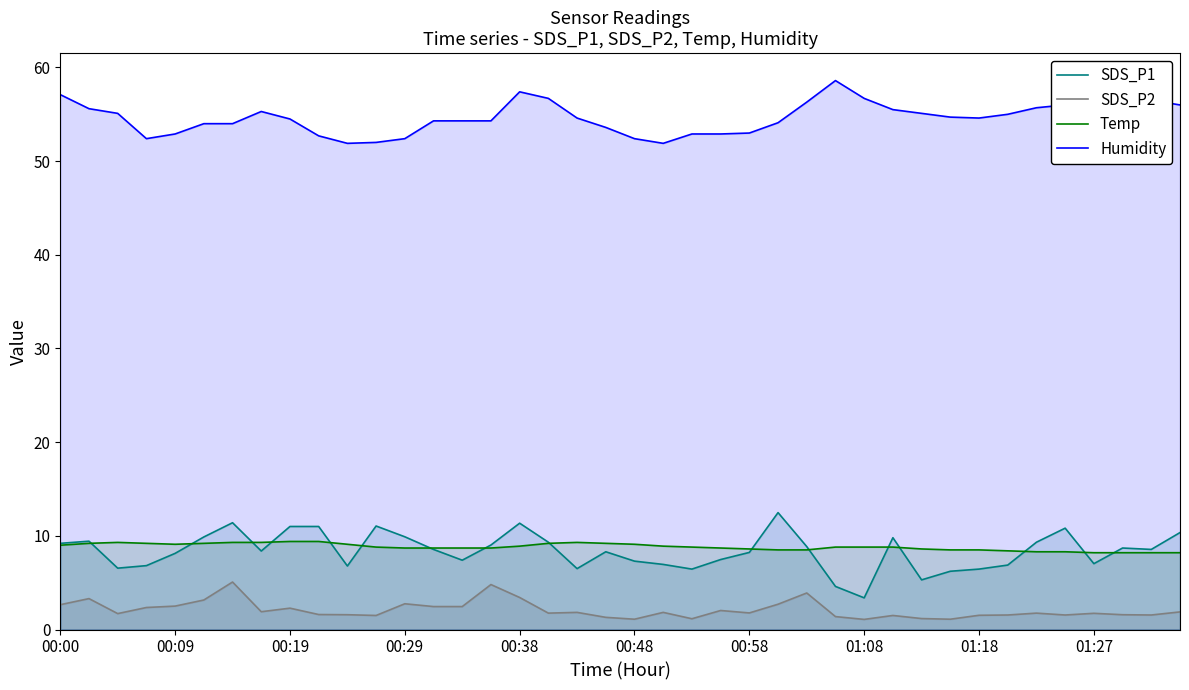

How many values in the Humidity series exceed 54?

26